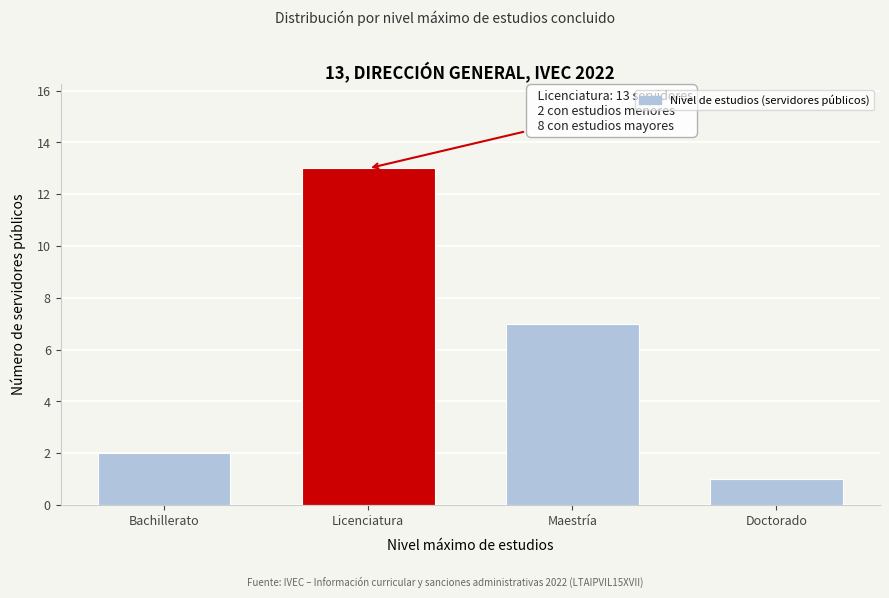

Reading right to left, transcribe all the data shown in this chart.

Doctorado=1	Maestría=7	Licenciatura=13	Bachillerato=2